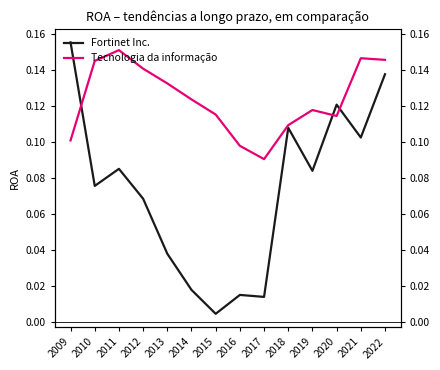

Which label corresponds to the largest value in the chart?

2009